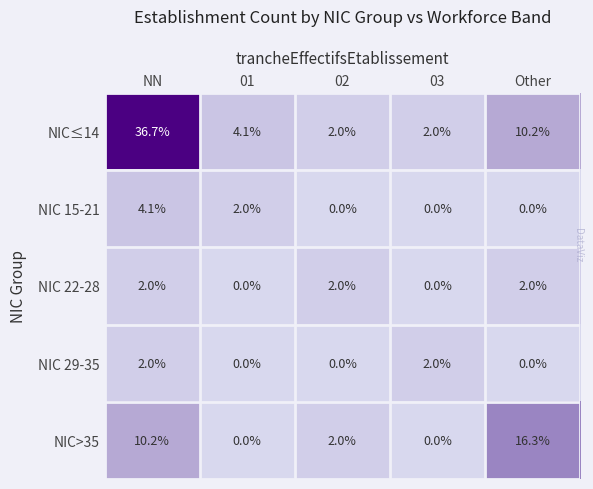

Between 03 and Other, which series saw the biggest shift?

NIC>35